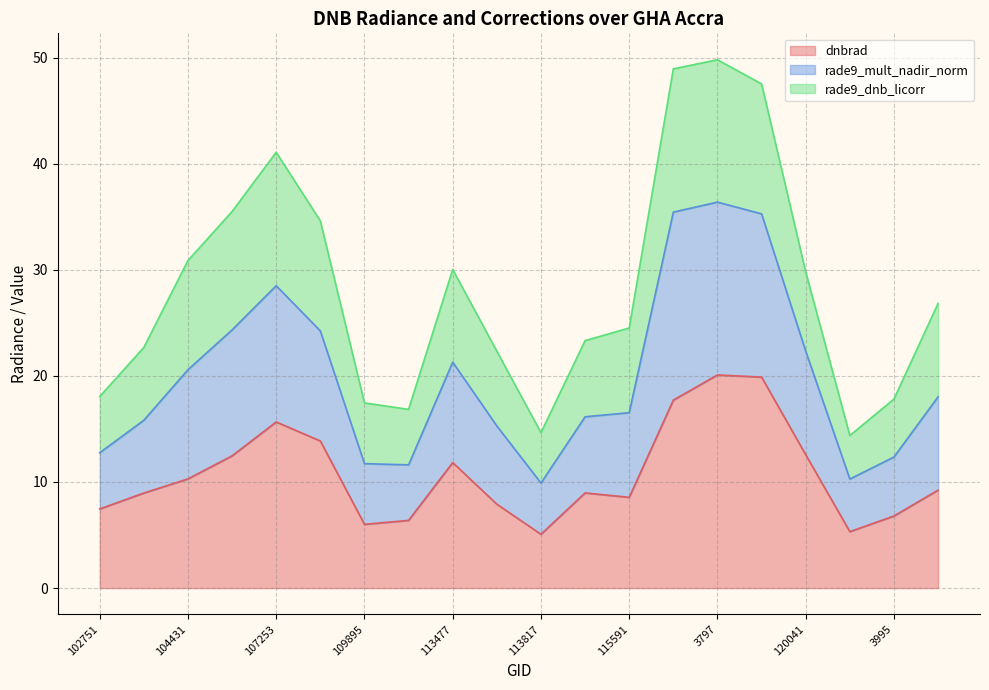

What is the minimum value for dnbrad?

5.1